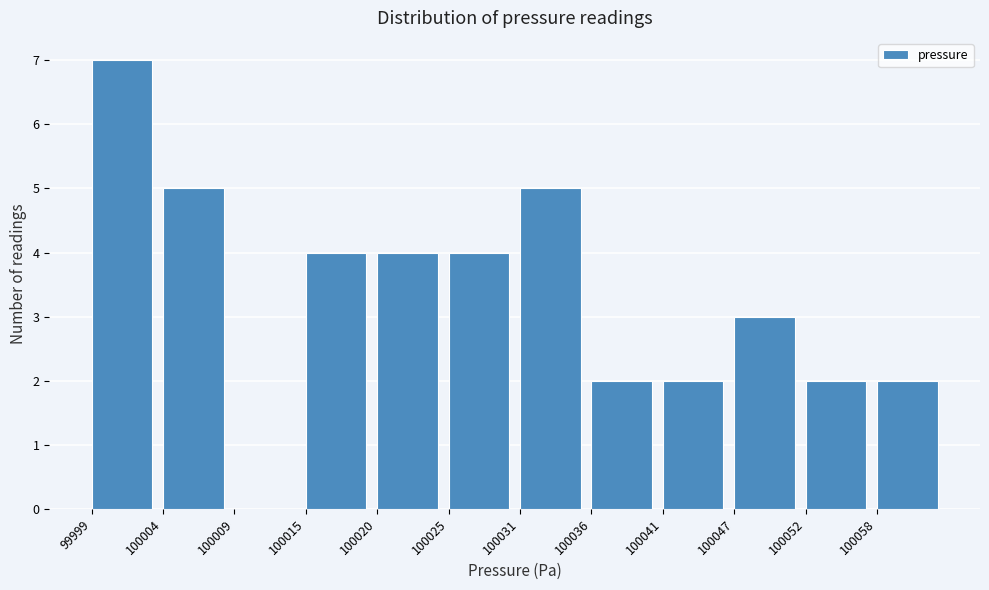

Reading left to right, list all the values displayed in this chart.

99999=7	100004=5	100009=0	100015=4	100020=4	100025=4	100031=5	100036=2	100041=2	100047=3	100052=2	100058=2